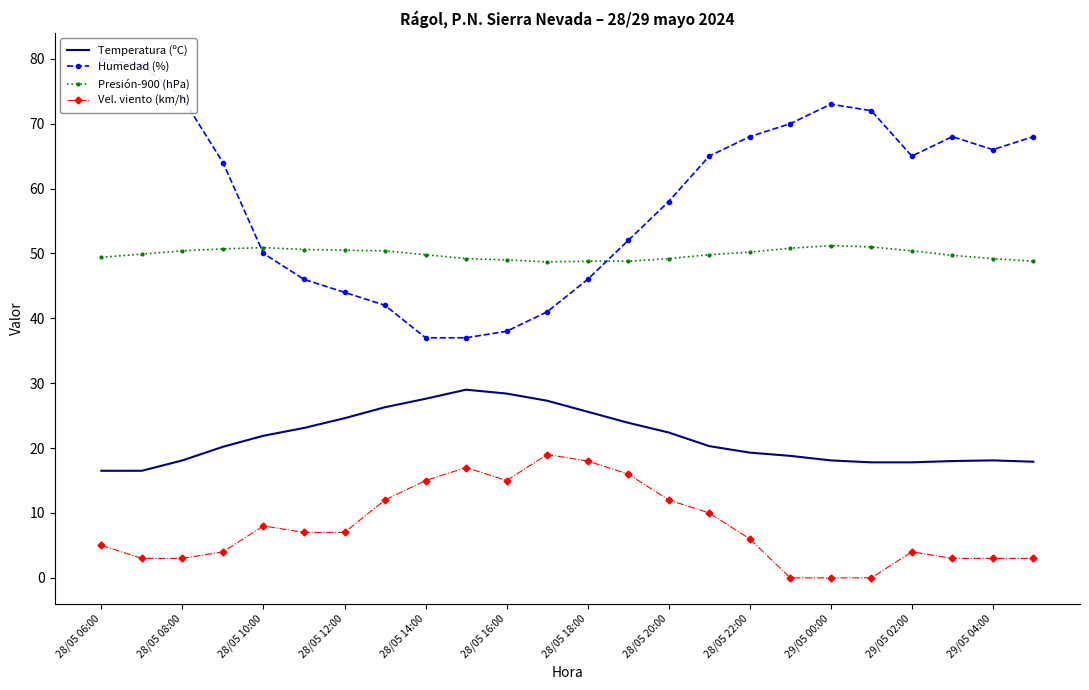

True or false: Humedad (%) and Temperatura (ºC) cross at least once.

False